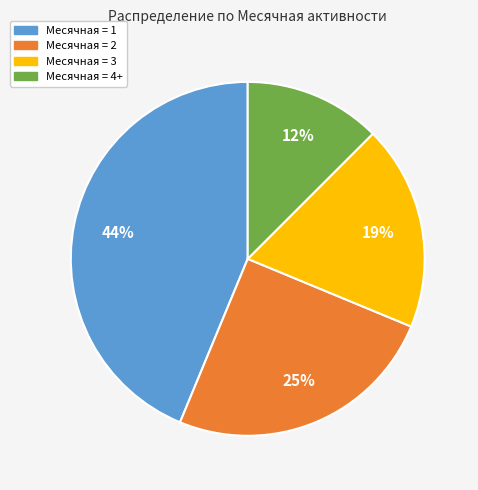

What is the smallest slice in the pie chart?

Месячная = 4+